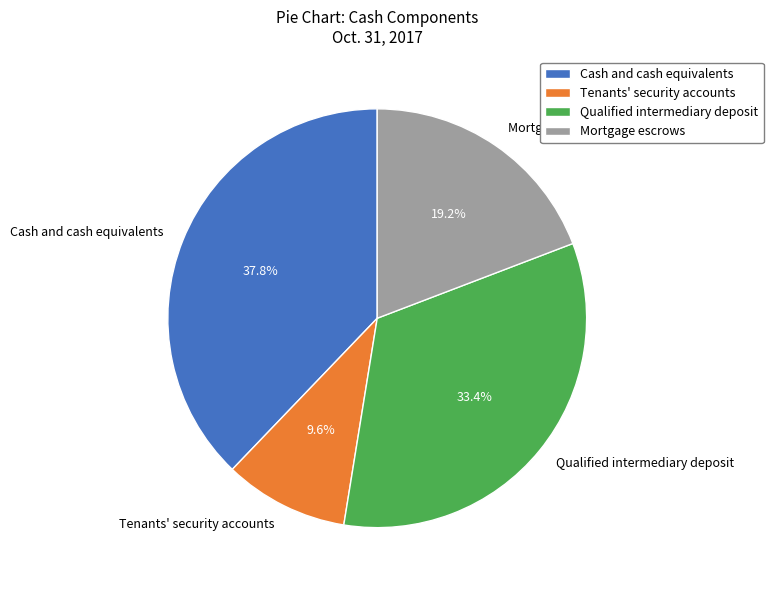

Combined, what portion of the pie is Tenants' security accounts and Cash and cash equivalents?

47.4%